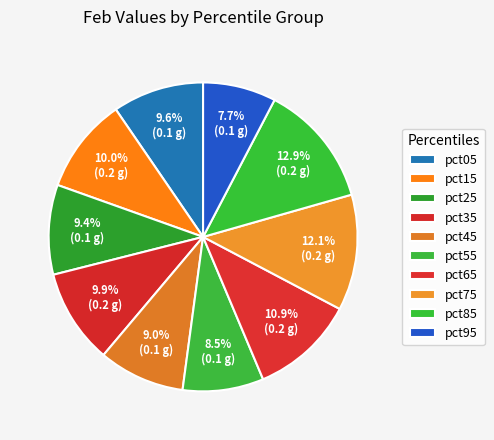

To the nearest percent, what is the difference between the largest and smallest slice percentages?

5%